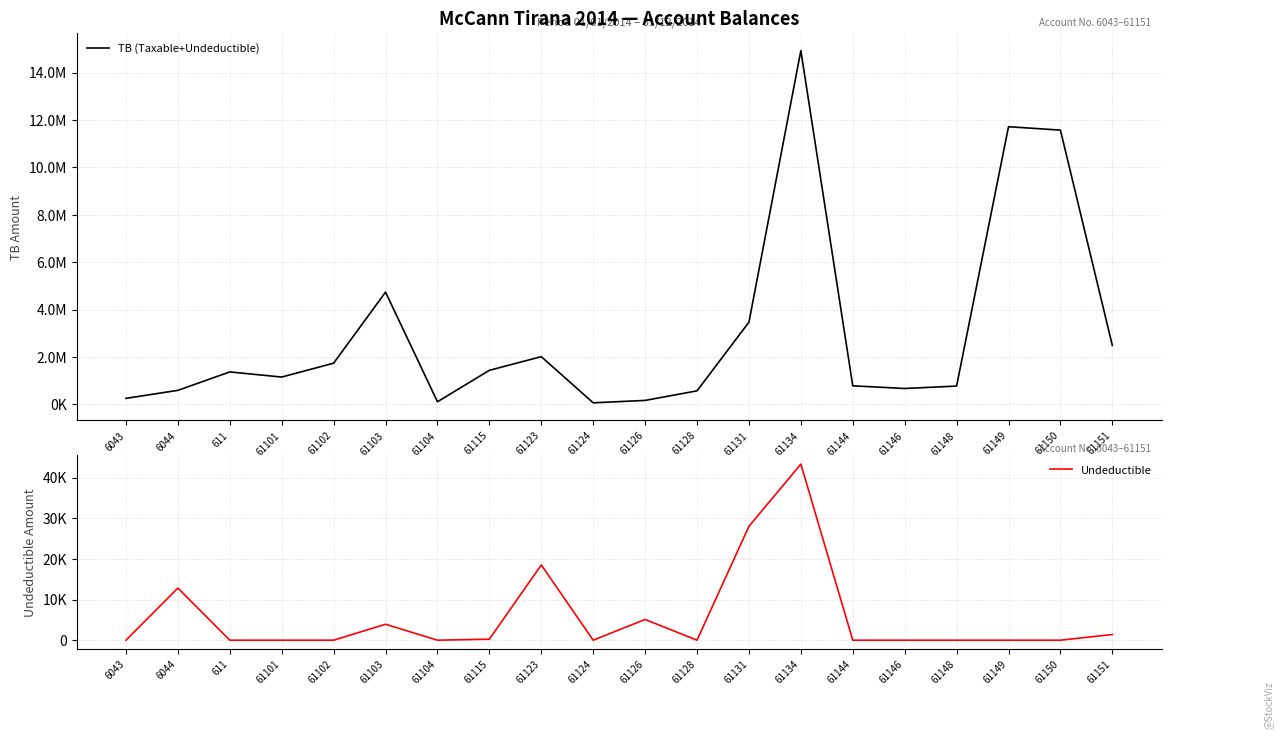

At which category does TB (Taxable+Undeductible) reach its first local peak?

611